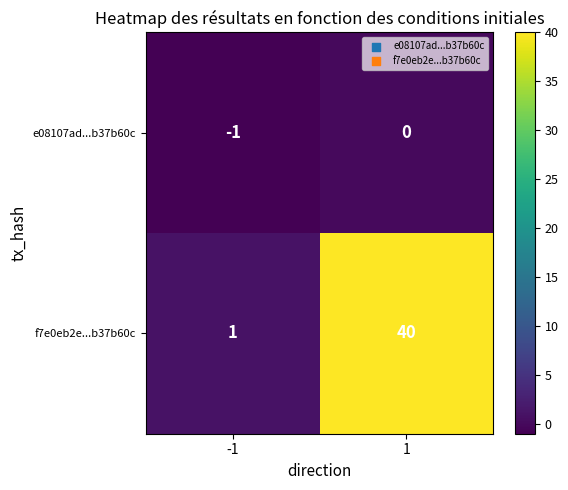

Reading left to right, what are all the values shown in this chart?

e08107ad...b37b60c: -1	0
f7e0eb2e...b37b60c: 1	40